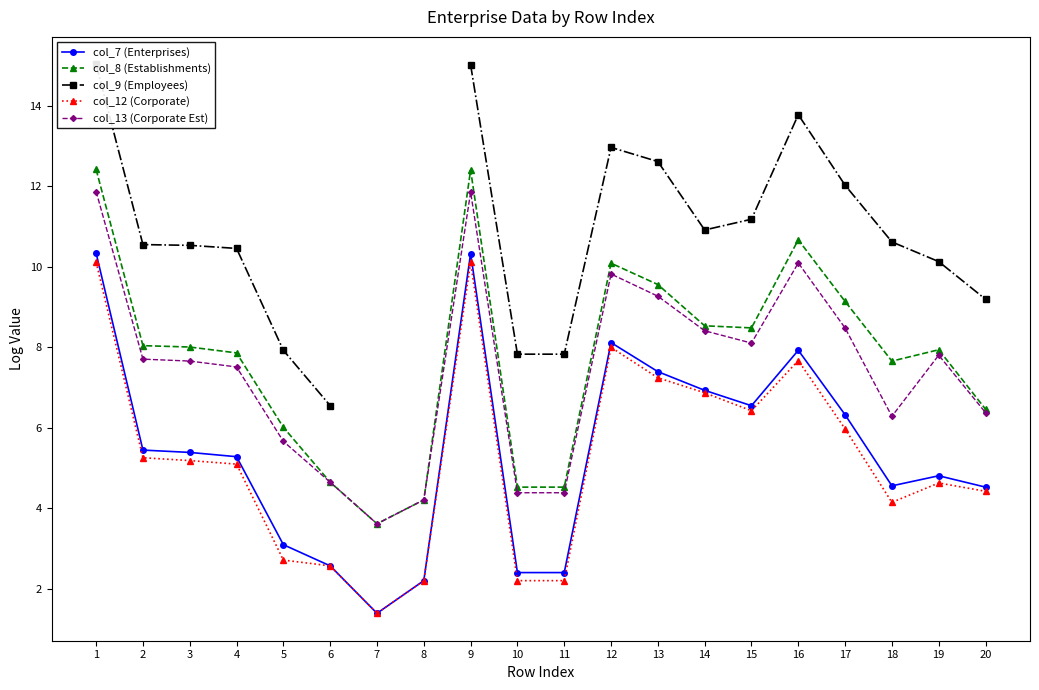

Which category has the lowest value in the col_8 (Establishments) series?

7